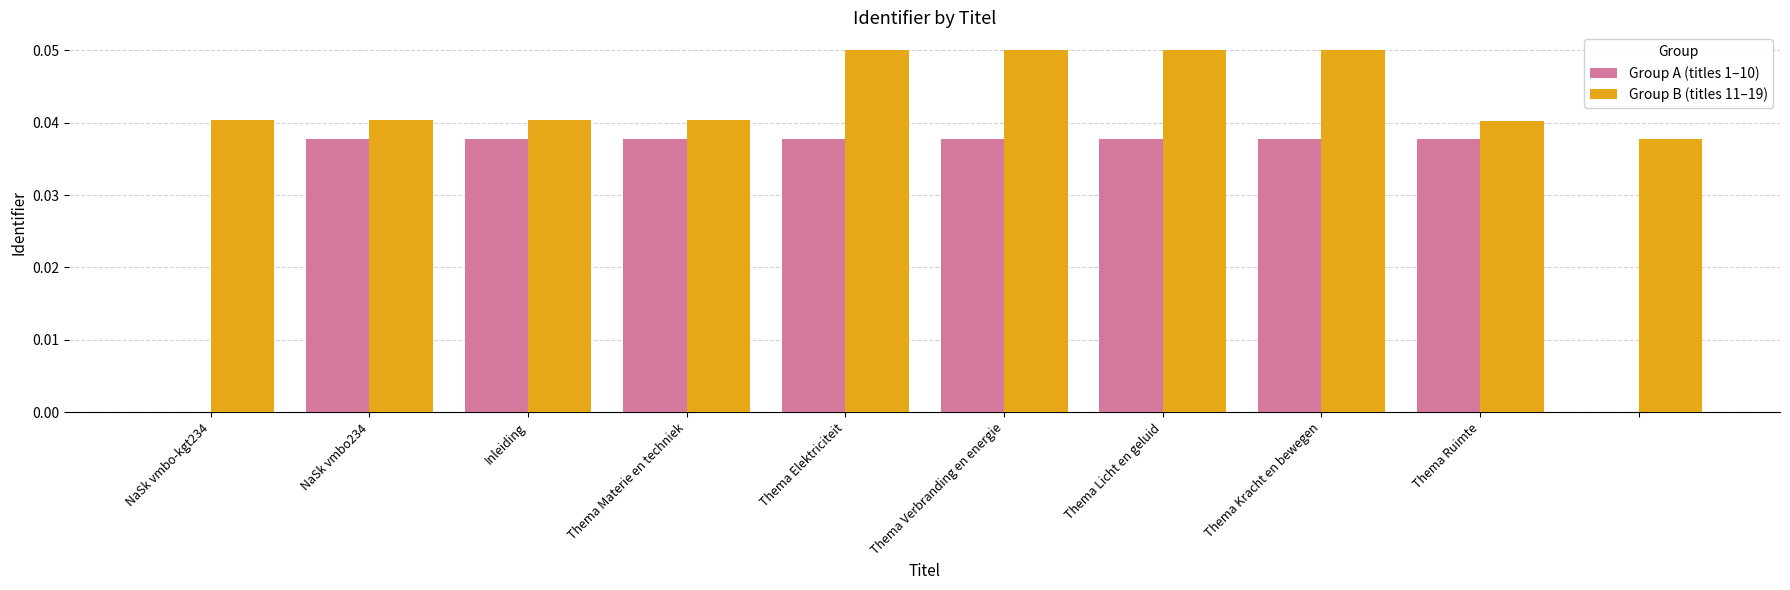

Which series has the largest total across all categories?

Group B (titles 11–19)